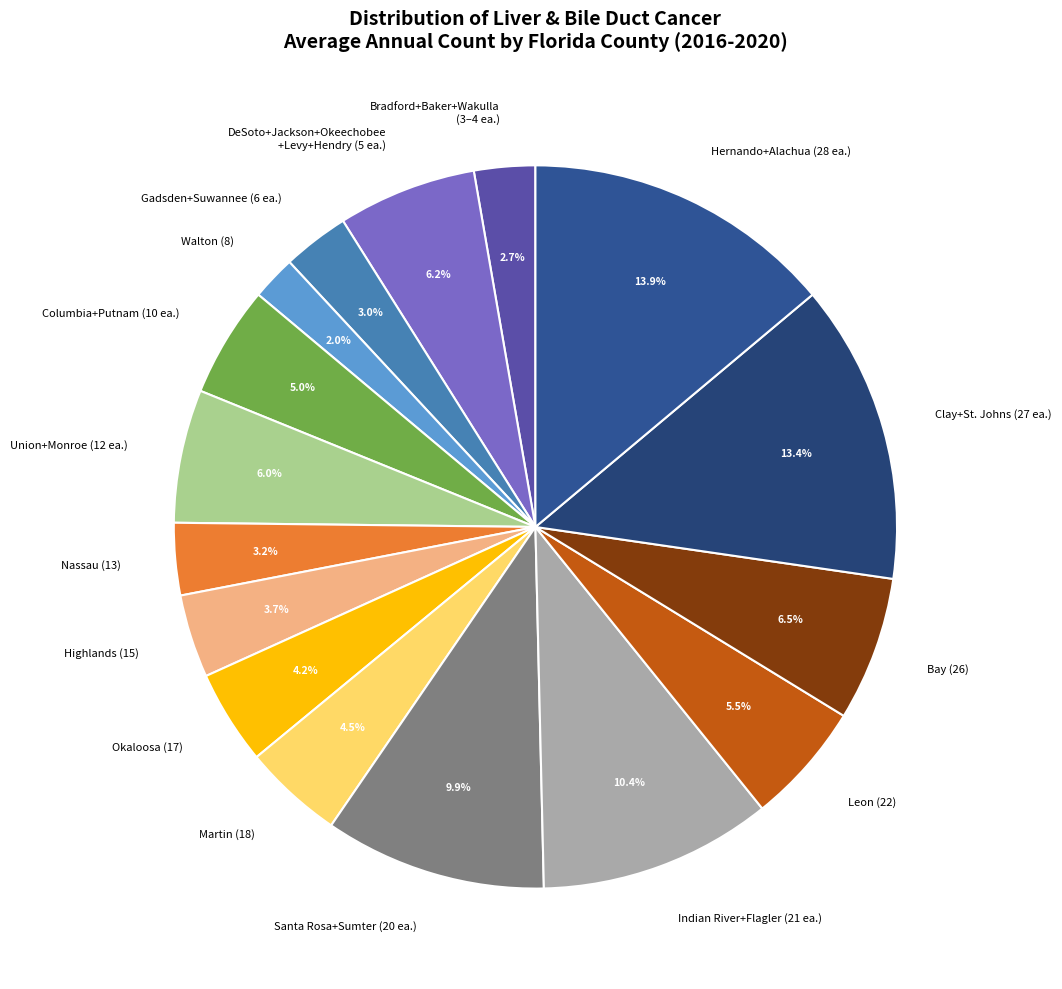

Is there a majority slice in this chart?

No